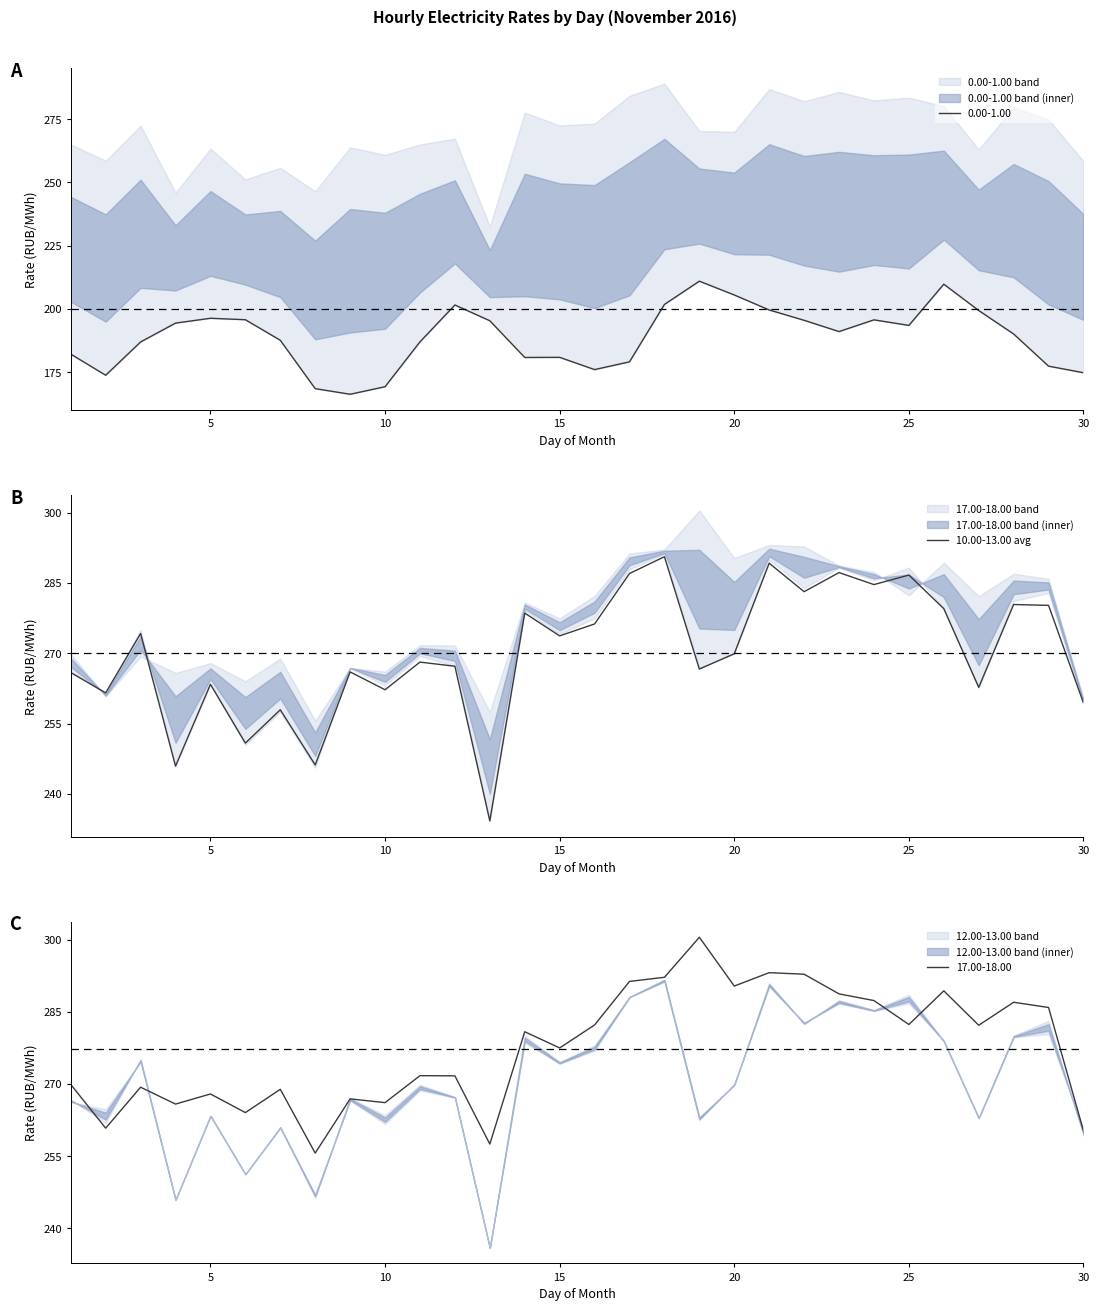

What is the difference between the second highest and second lowest values?

43.3